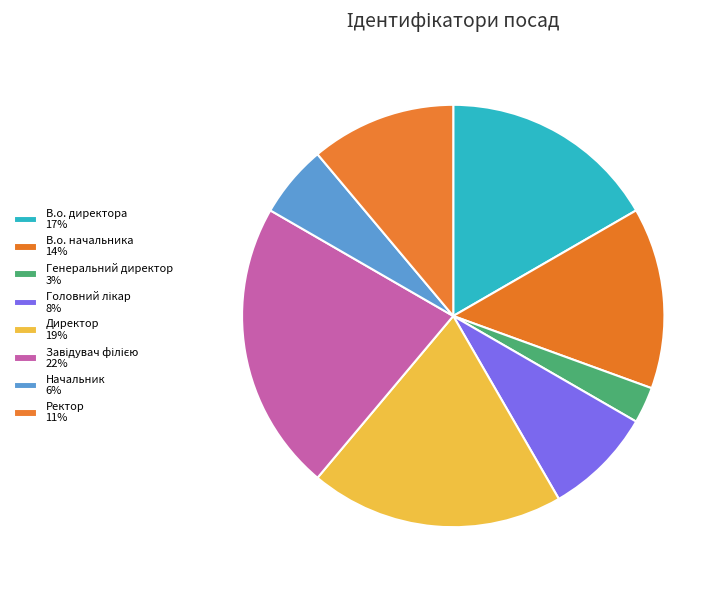

How many segments does this pie chart have?

8